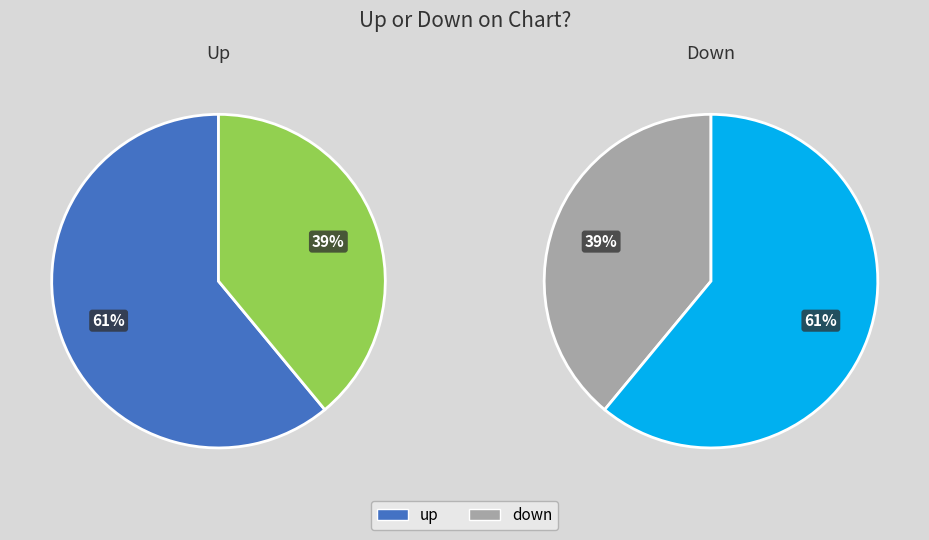

Which slice represents more than half of the pie?

up